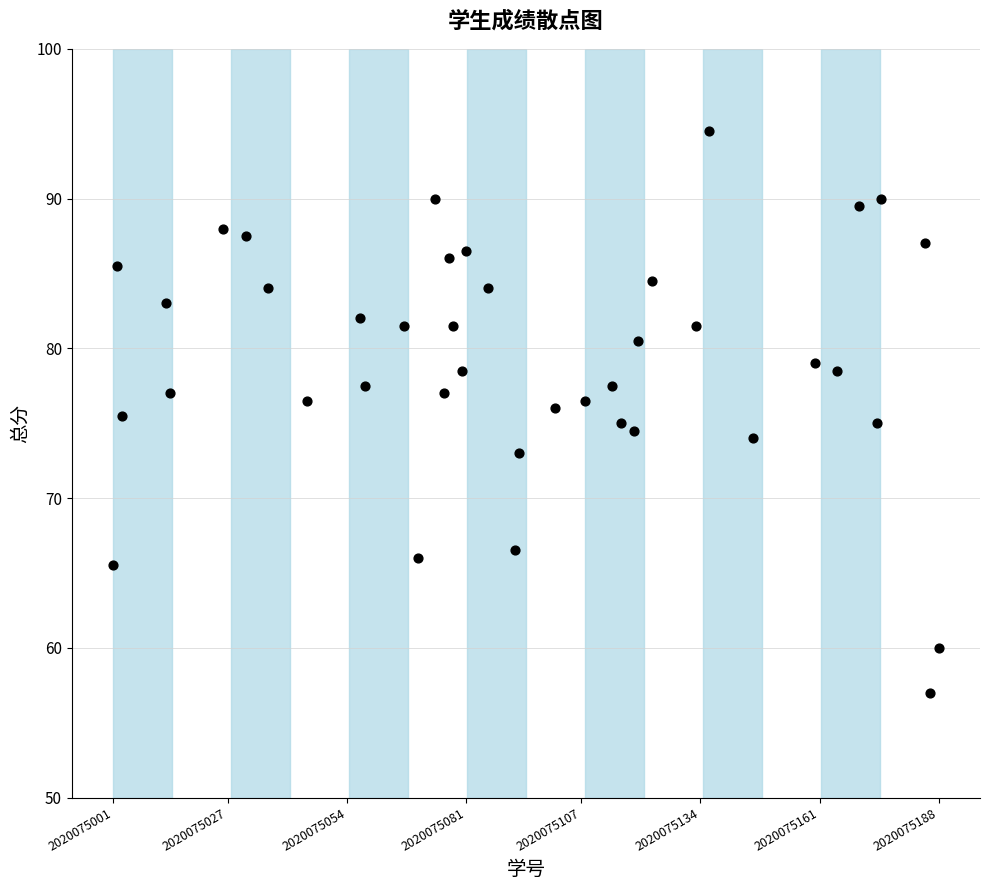

What is the range of Y values (max minus min)?

37.5